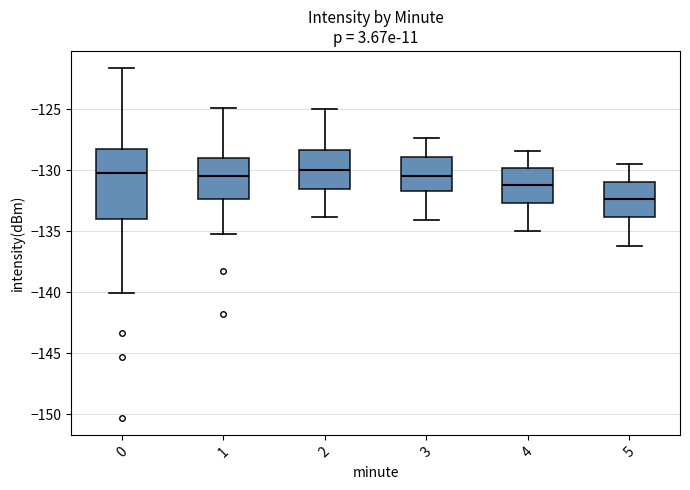

Where is the upper edge of the box at x = 5 on the y-axis? The values are not printed on the chart, so give them approximately, as read against the axis.

-131.0